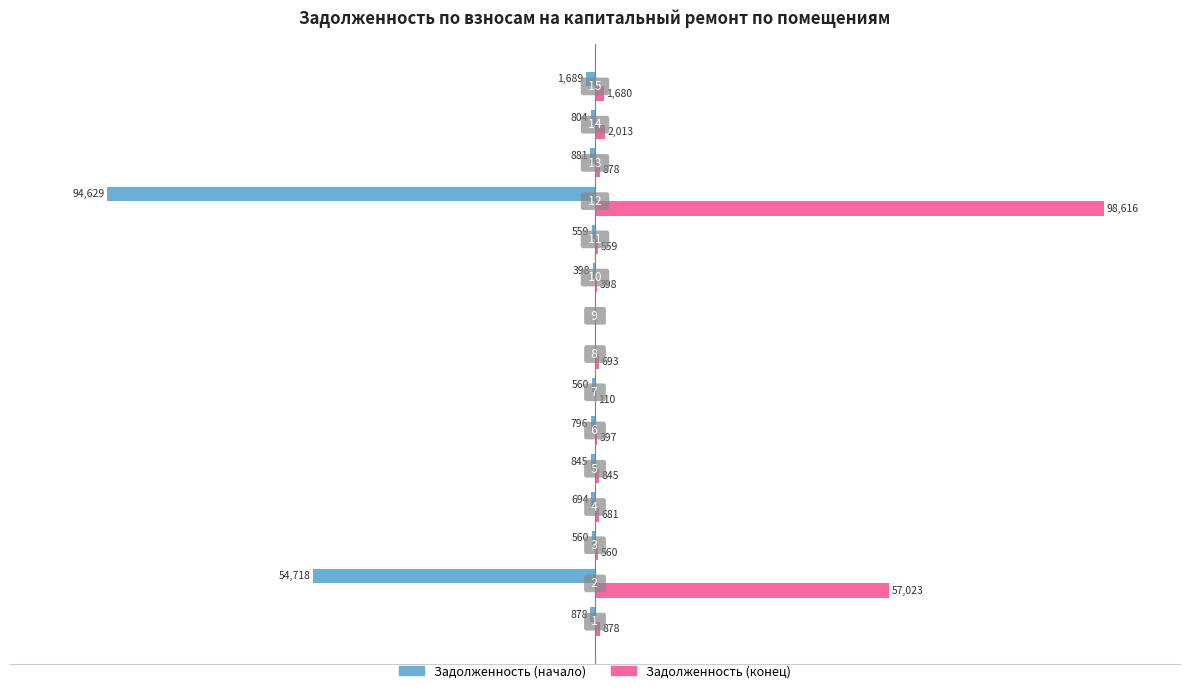

Which series has the largest total across all categories?

Задолженность (конец)